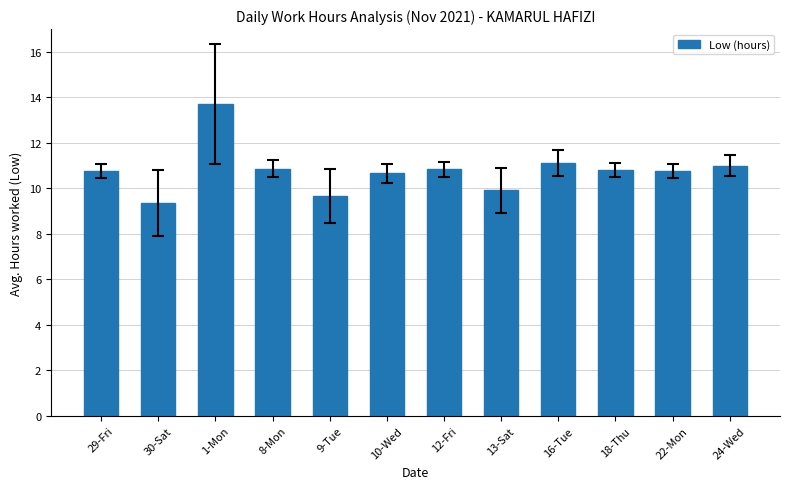

How many series are shown in this chart?

1